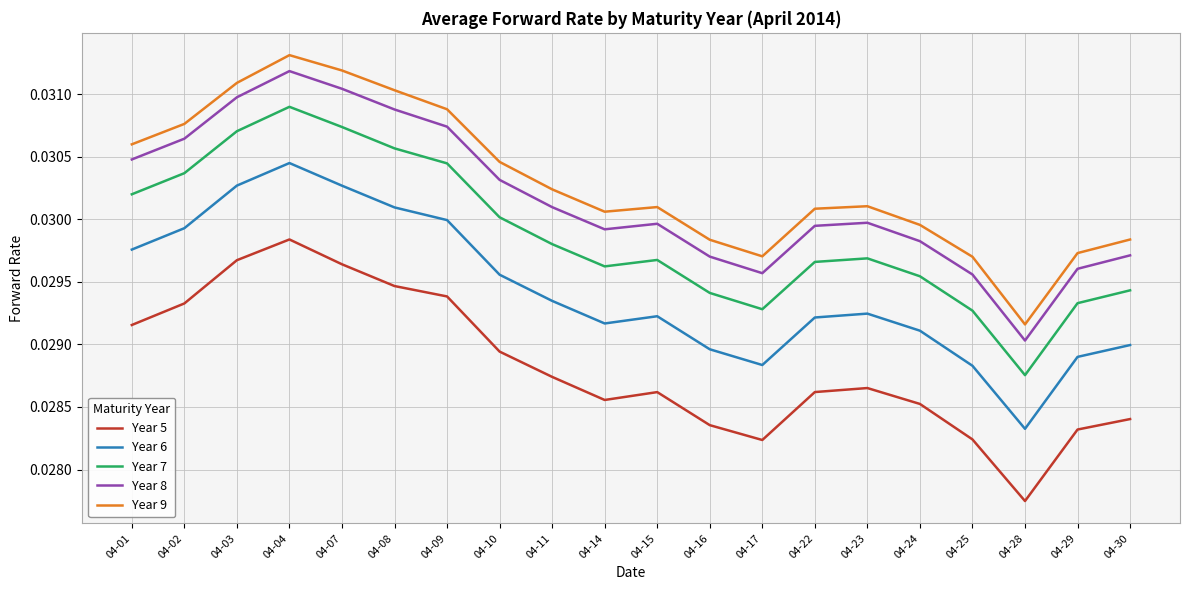

Which label corresponds to the largest value in the chart?

04-04